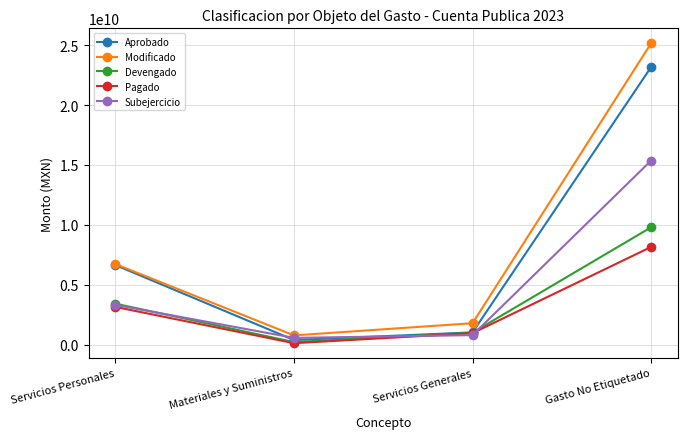

True or false: Modificado has a value of 6722126443.2 at Servicios Personales.

True